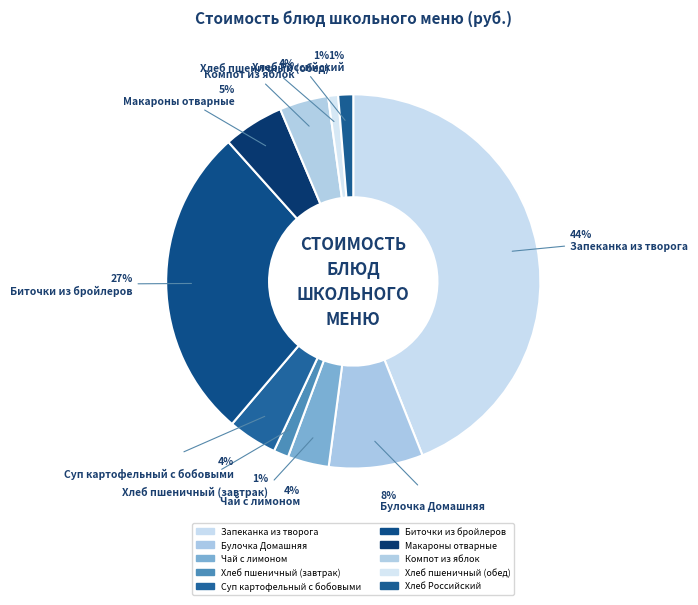

Do Компот из яблок and Суп картофельный с бобовыми together represent more than half of the pie?

No